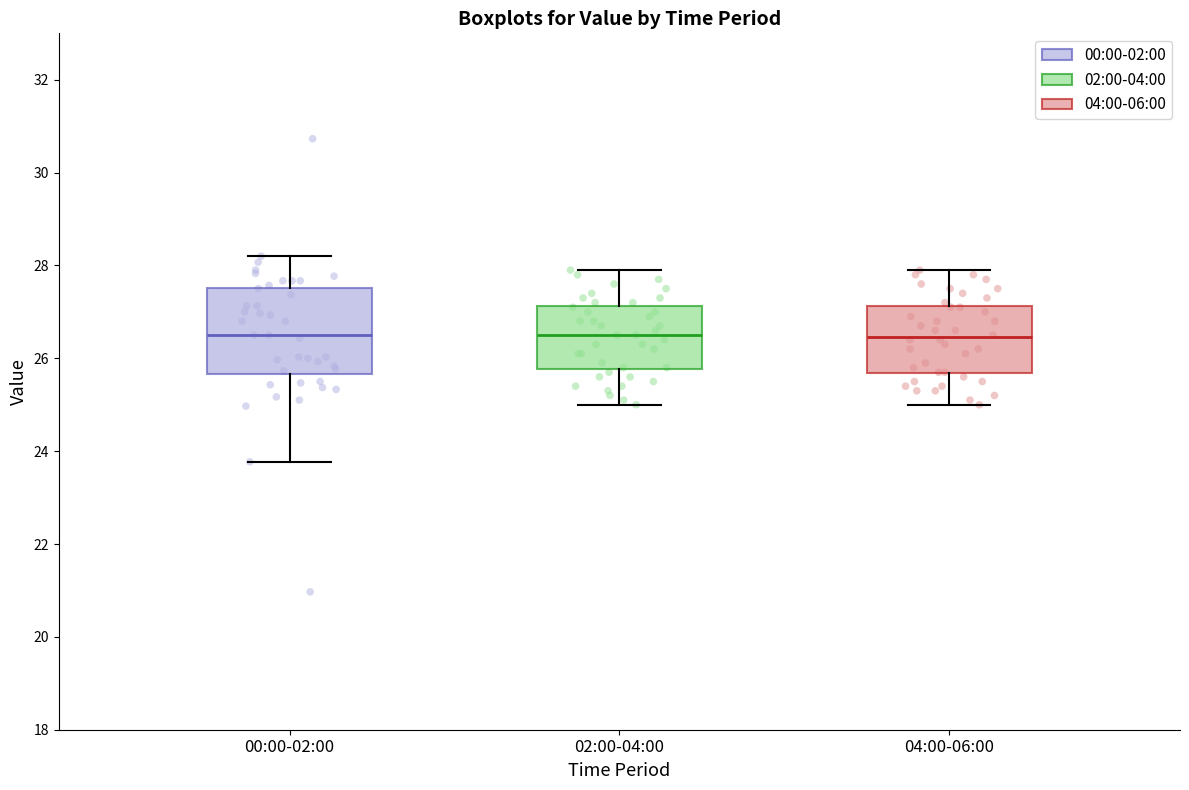

Reading left to right, transcribe this box plot: for each box, give where its median line is, the range the box spans, and where its two whiskers end, as read against the y-axis. The values are not printed on the chart, so give them approximately, as read against the axis.

00:00-02:00: median 26.6, box 25.6 to 27.6, whiskers 23.8 to 28.2
02:00-04:00: median 26.6, box 25.8 to 27.2, whiskers 25.0 to 28.0
04:00-06:00: median 26.4, box 25.6 to 27.2, whiskers 25.0 to 28.0